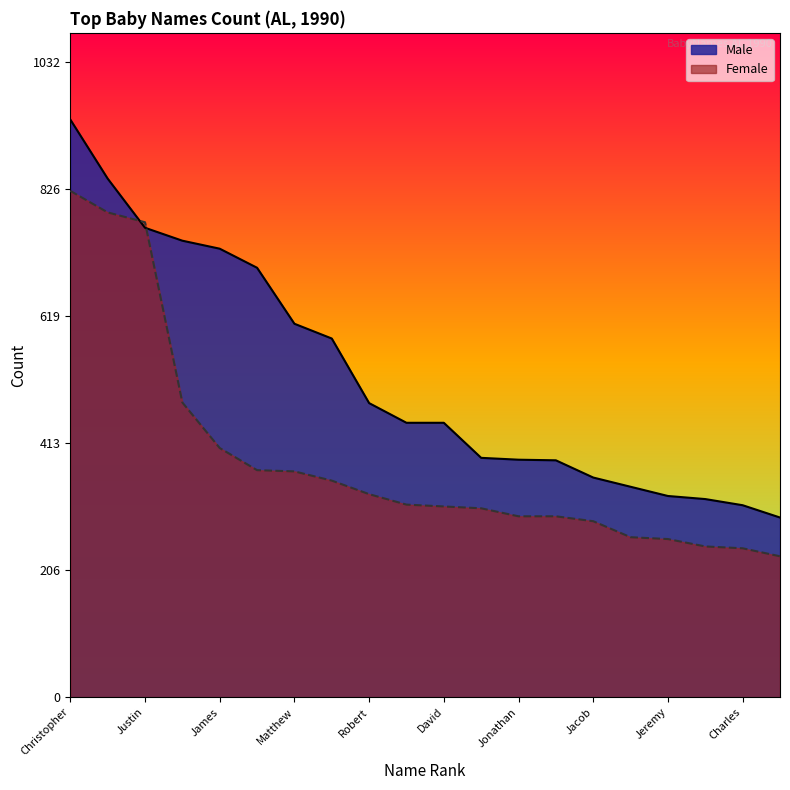

True or false: Female has a value of 645 at James.

False